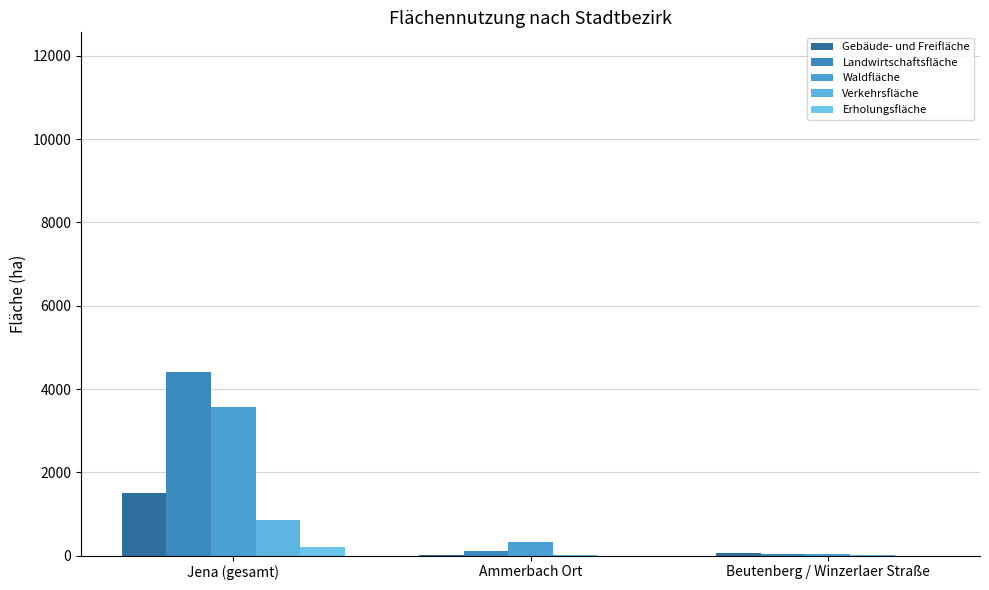

What is the highest value of the Verkehrsfläche series?

844.0